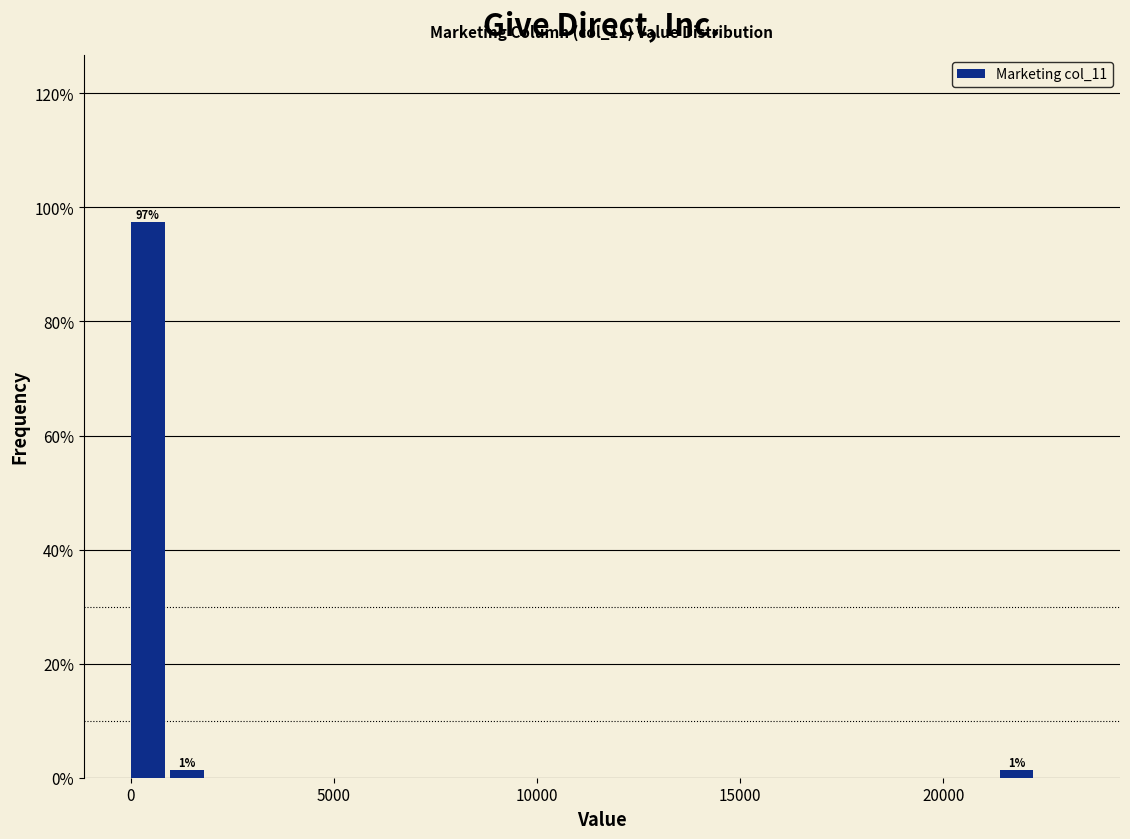

Read against the x-axis, roughly where is the centre of the tallest bar?

500